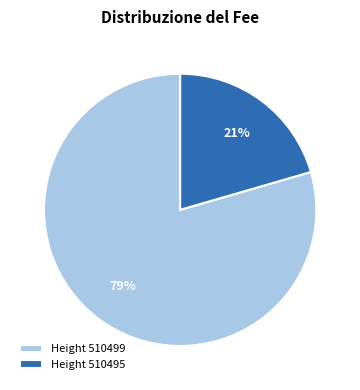

Count the number of slices in the pie.

2